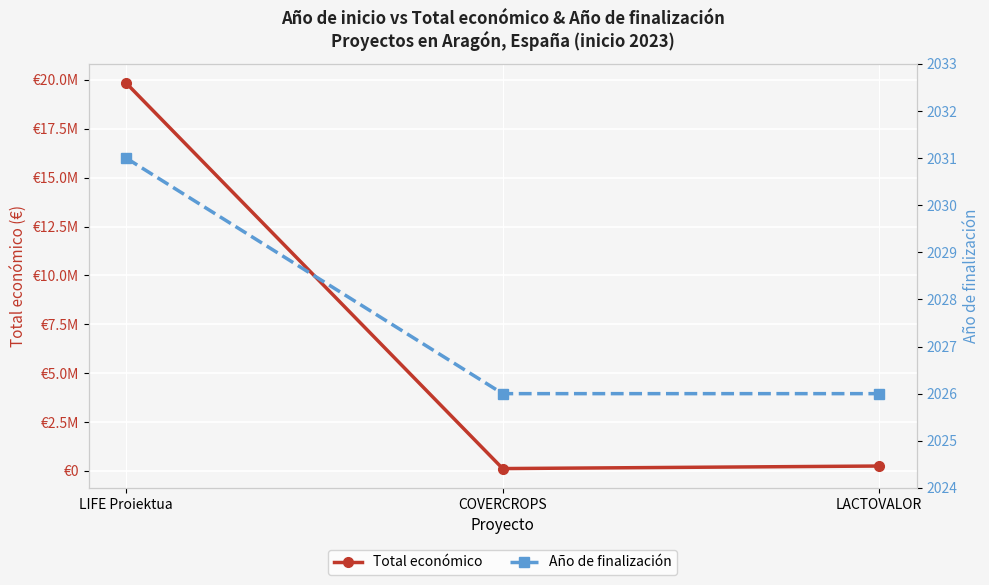

What is the sum of the Año de finalización values at COVERCROPS and LACTOVALOR?

4052